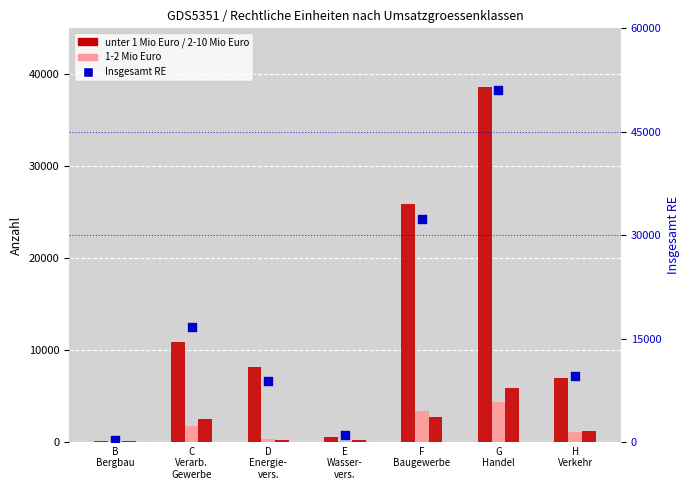

At how many categories does at least one series exceed 10502?

3